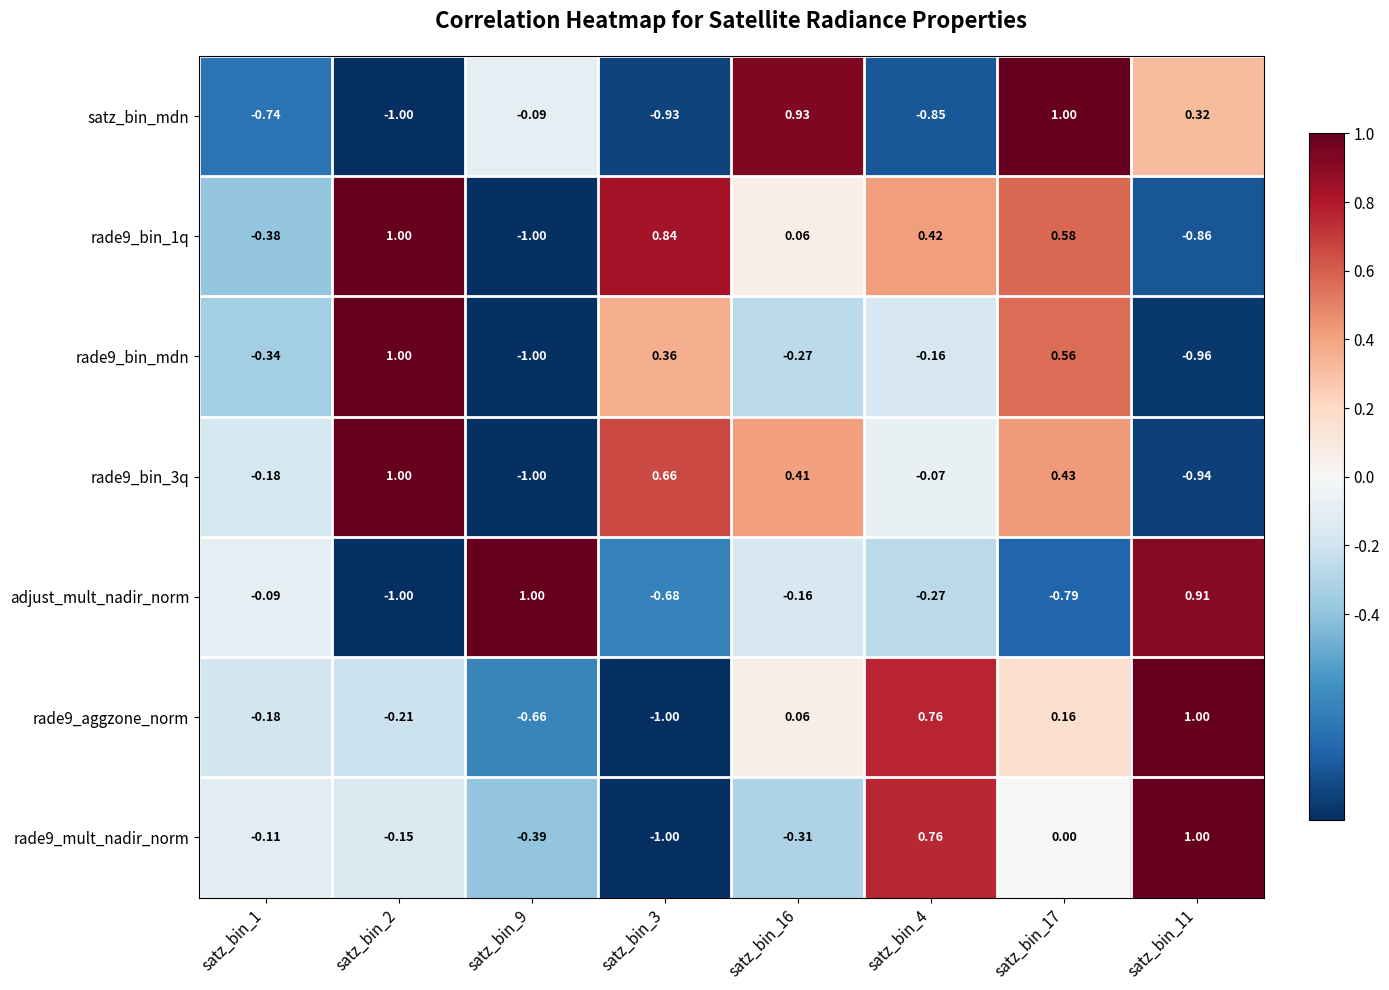

What is the difference between the highest and lowest values at satz_bin_2?

2.0